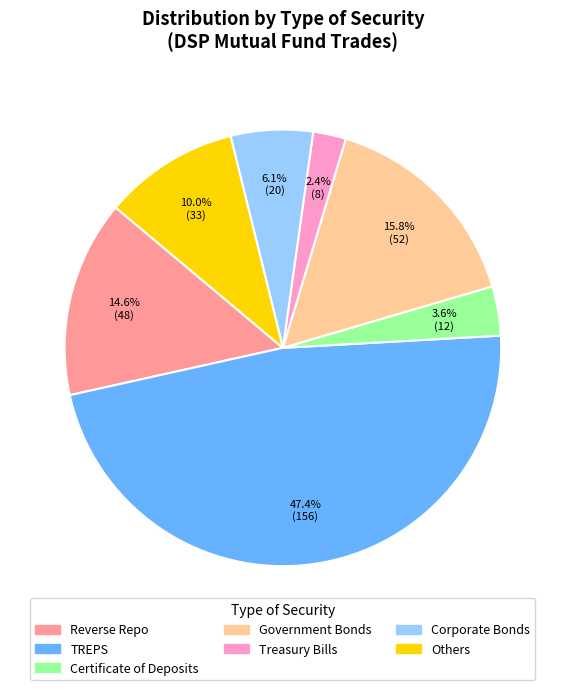

What portion of the pie excludes Treasury Bills?

97.6%